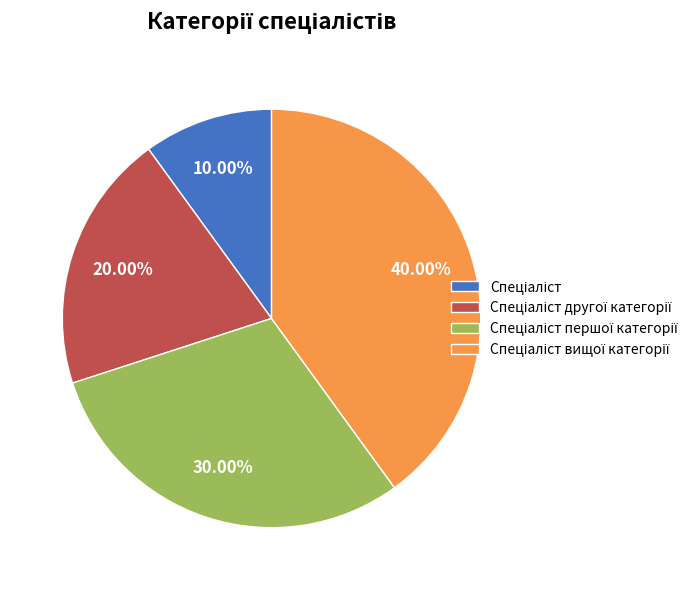

Does any single category account for the majority?

No